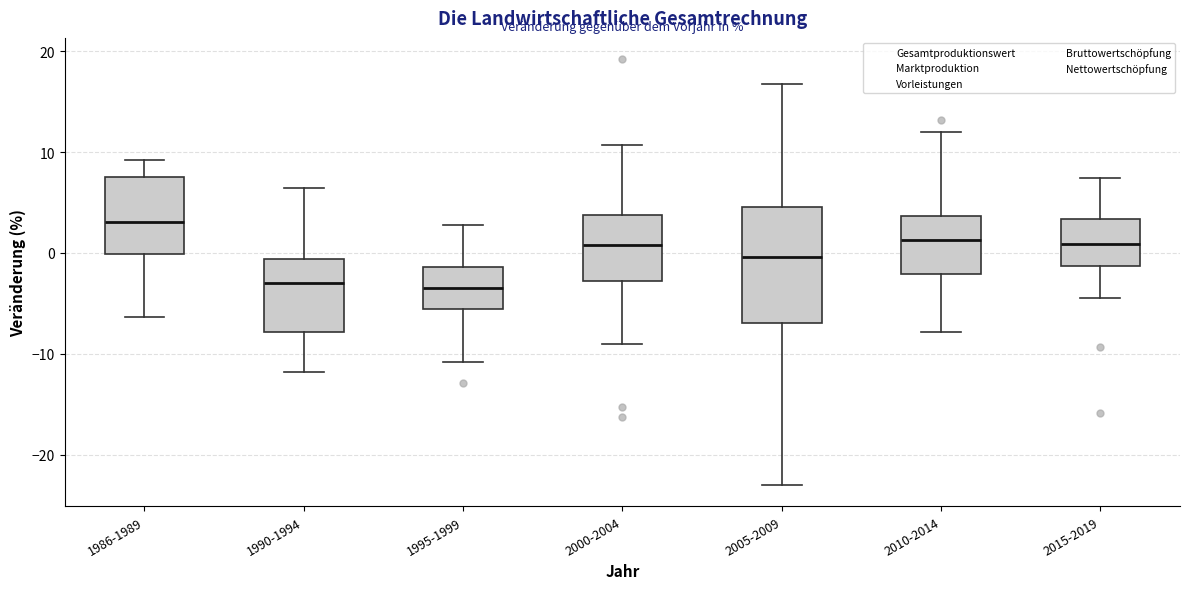

Comparing the boxes themselves (not the whiskers), which one is the tallest?

2005-2009